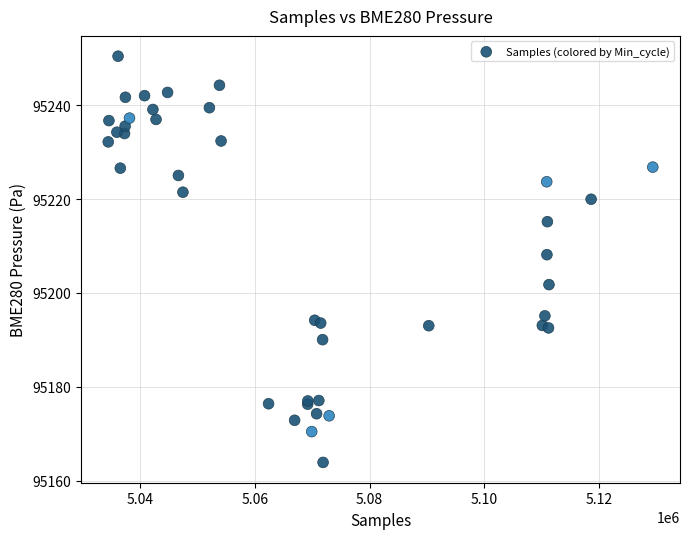

What Y value in the scatter plot is closest to 95207?

95208.2